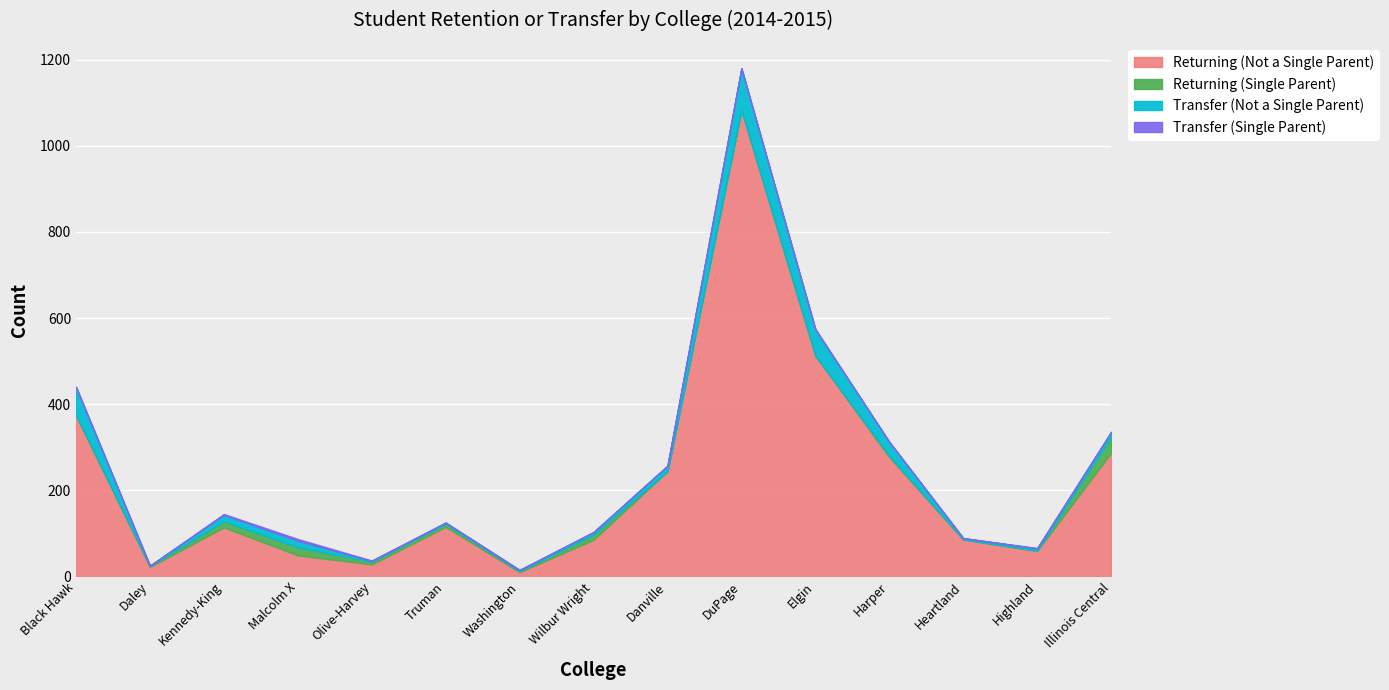

What is the sum of all Transfer (Not a Single Parent) values?

332